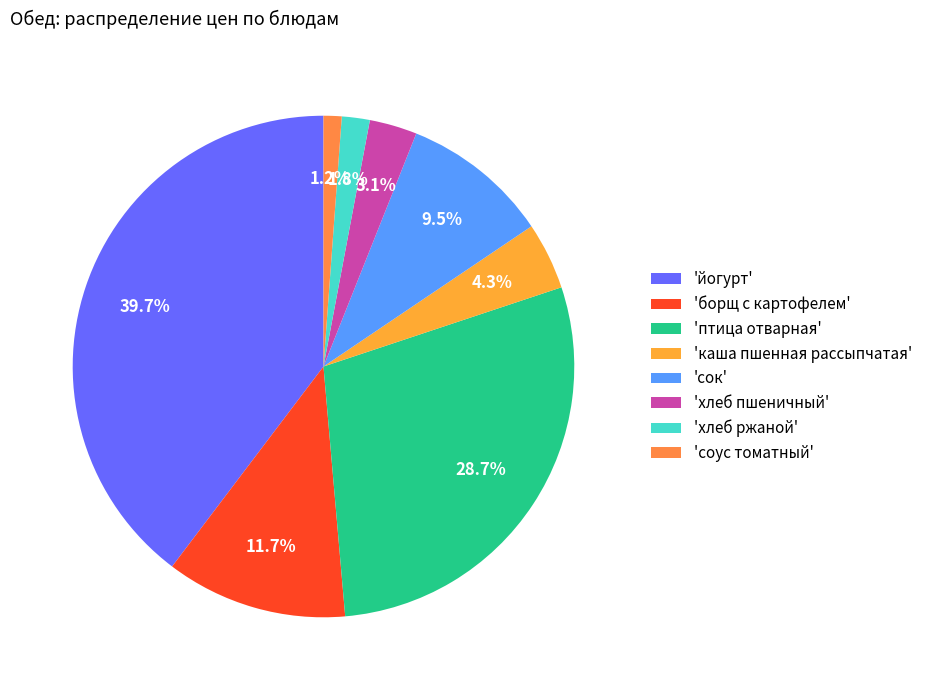

To the nearest percent, what is the average slice percentage?

13%